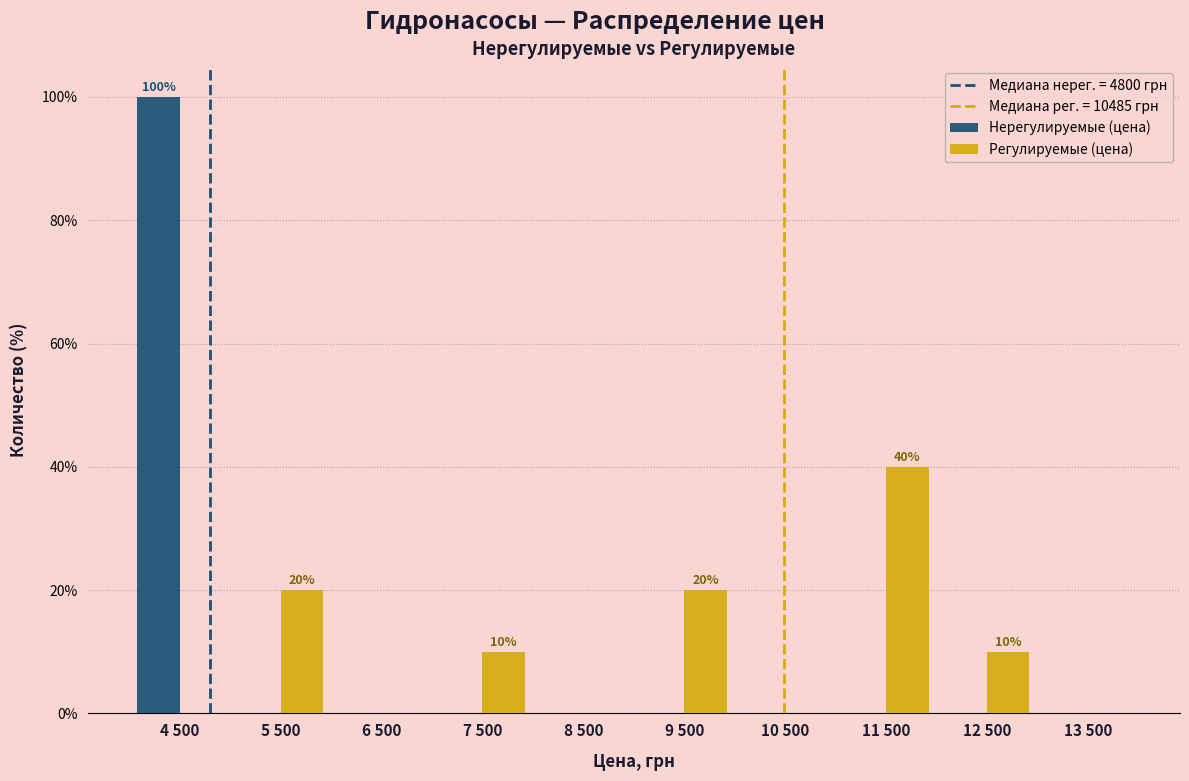

Reading left to right, extract all data points from this chart.

Нерегулируемые (цена): 4 500=100	5 500=0	6 500=0	7 500=0	8 500=0	9 500=0	10 500=0	11 500=0	12 500=0	13 500=0
Регулируемые (цена): 4 500=0	5 500=20	6 500=0	7 500=10	8 500=0	9 500=20	10 500=0	11 500=40	12 500=10	13 500=0